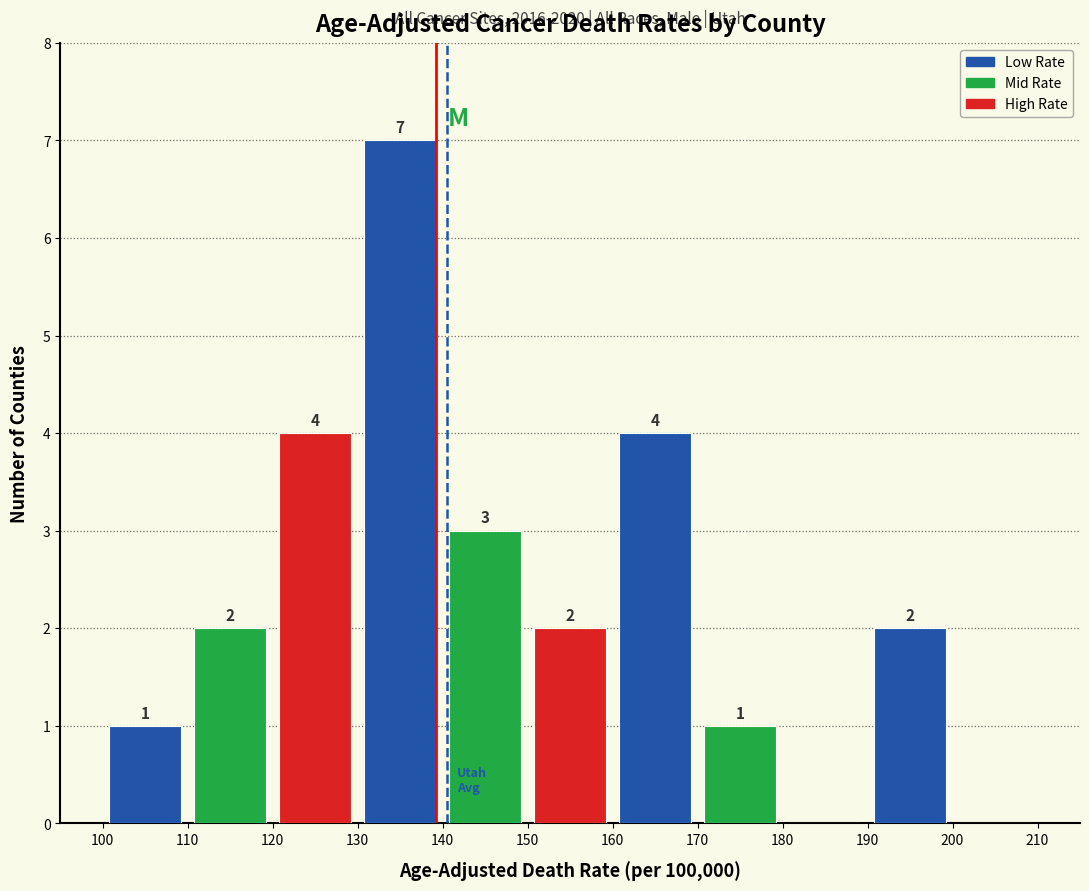

Which range on the x-axis has the tallest bar?

130 to 140